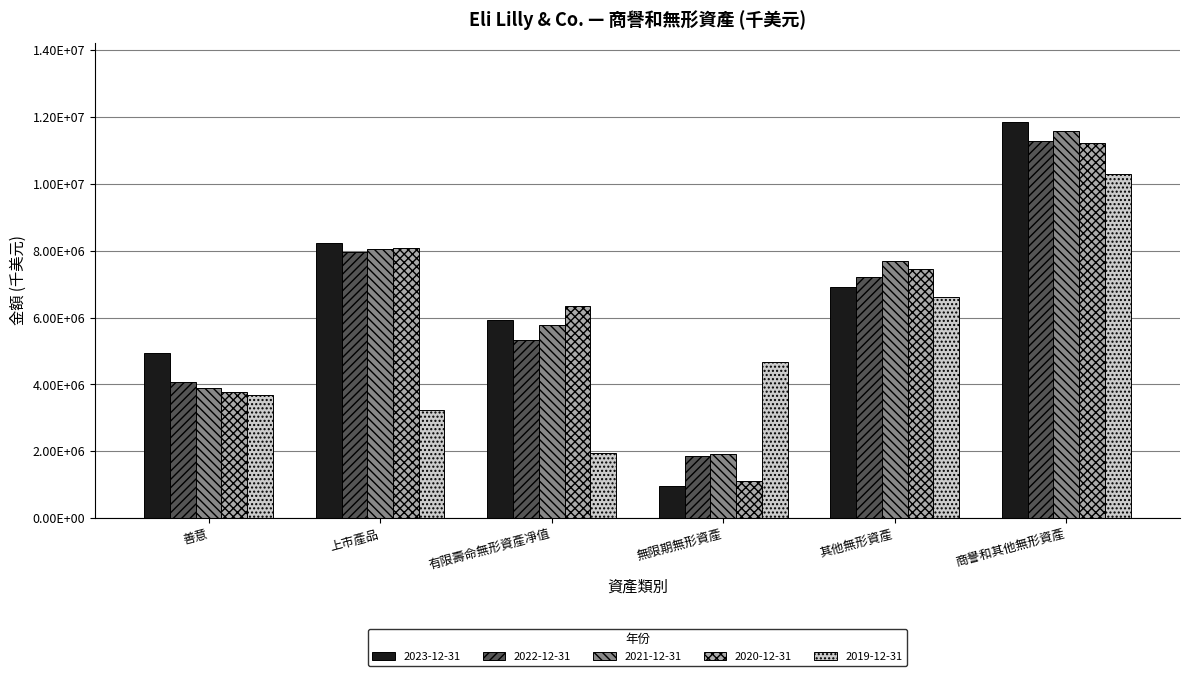

Which series changed the most between 有限壽命無形資產凈值 and 其他無形資產?

2019-12-31